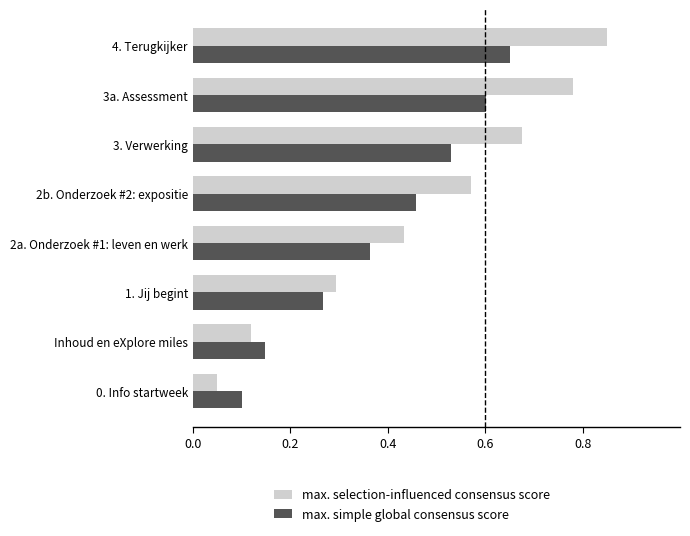

Which series has the largest total across all categories?

max. selection-influenced consensus score